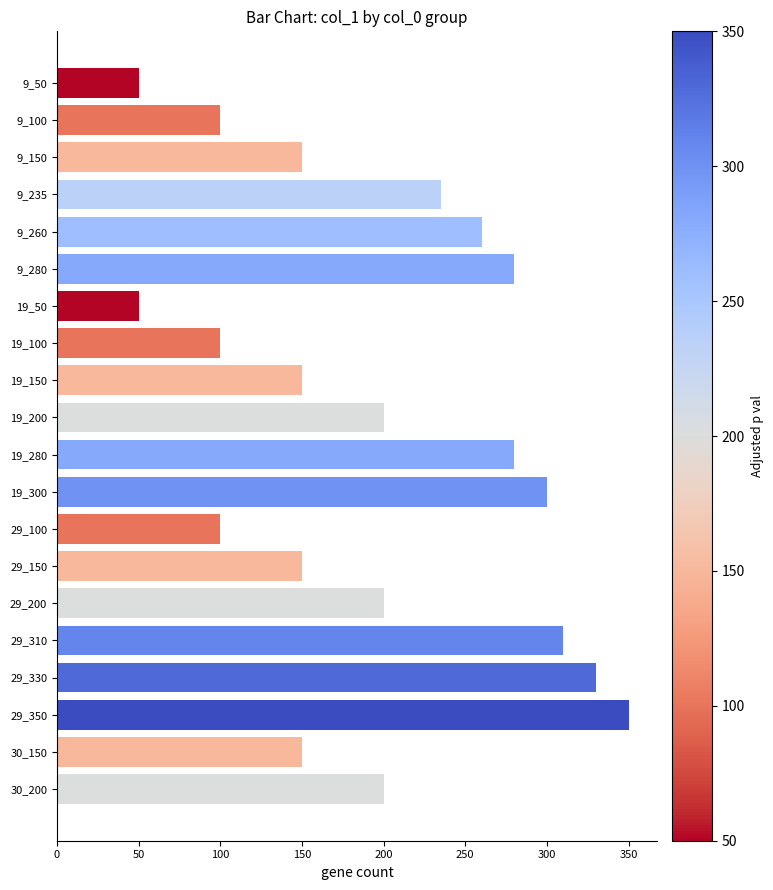

Is it true that the value at 29_100 is 169?

False